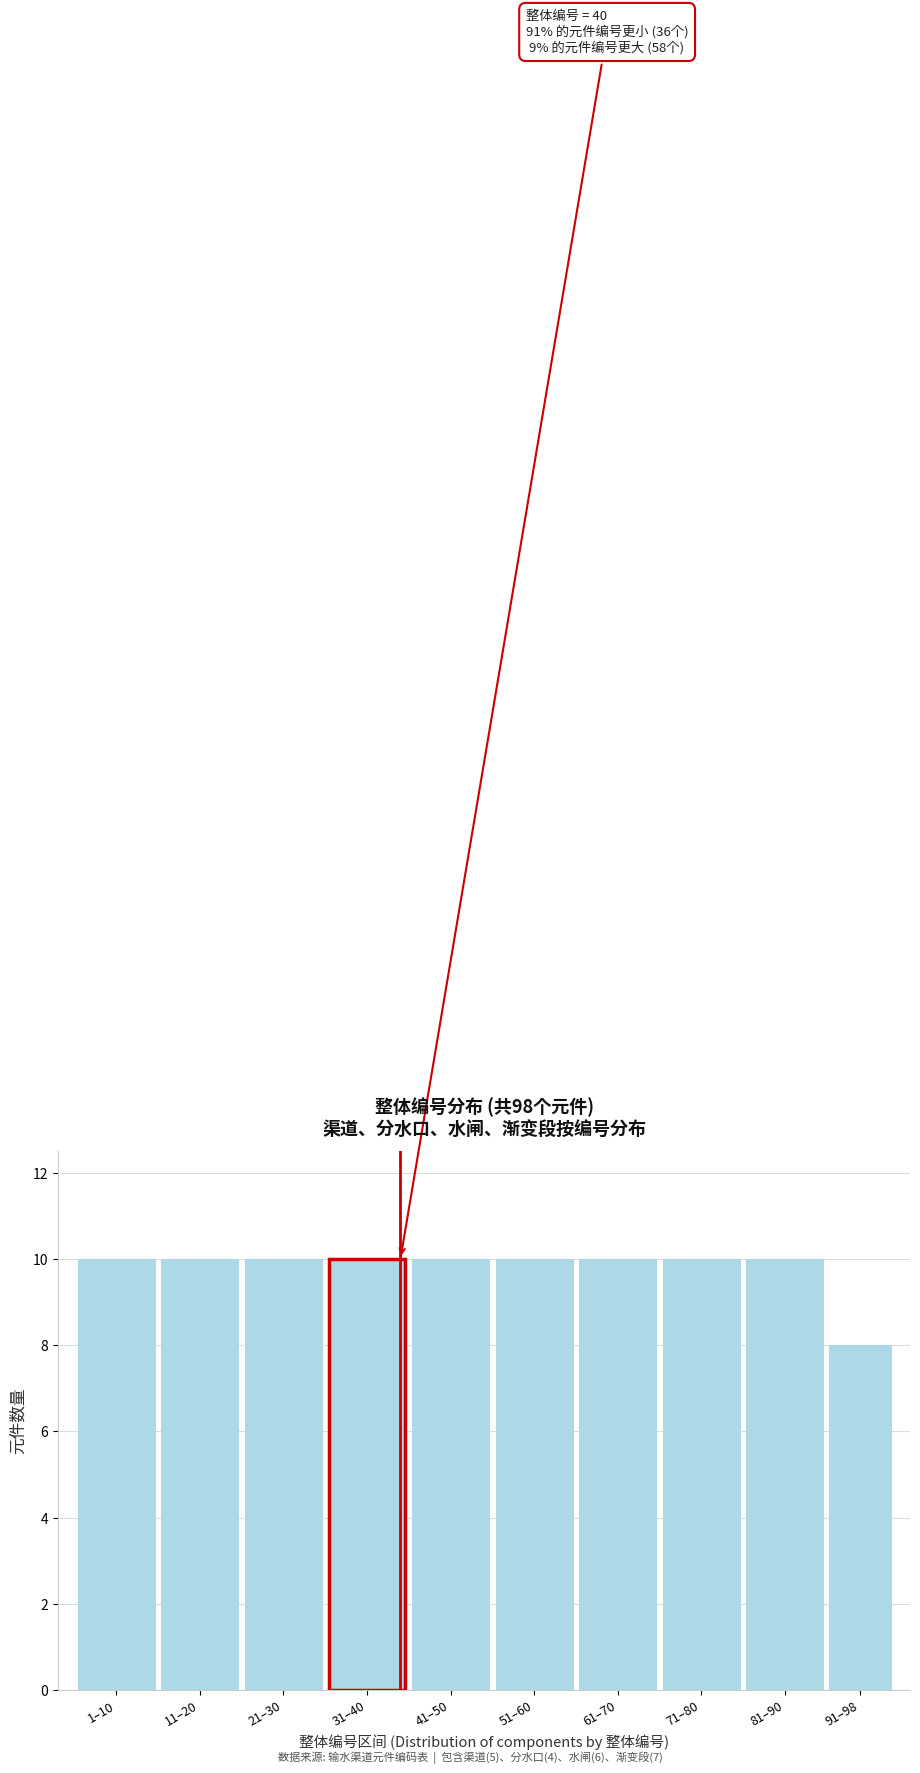

Reading left to right, extract all data points from this chart.

10	10	10	10	10	10	10	10	10	8